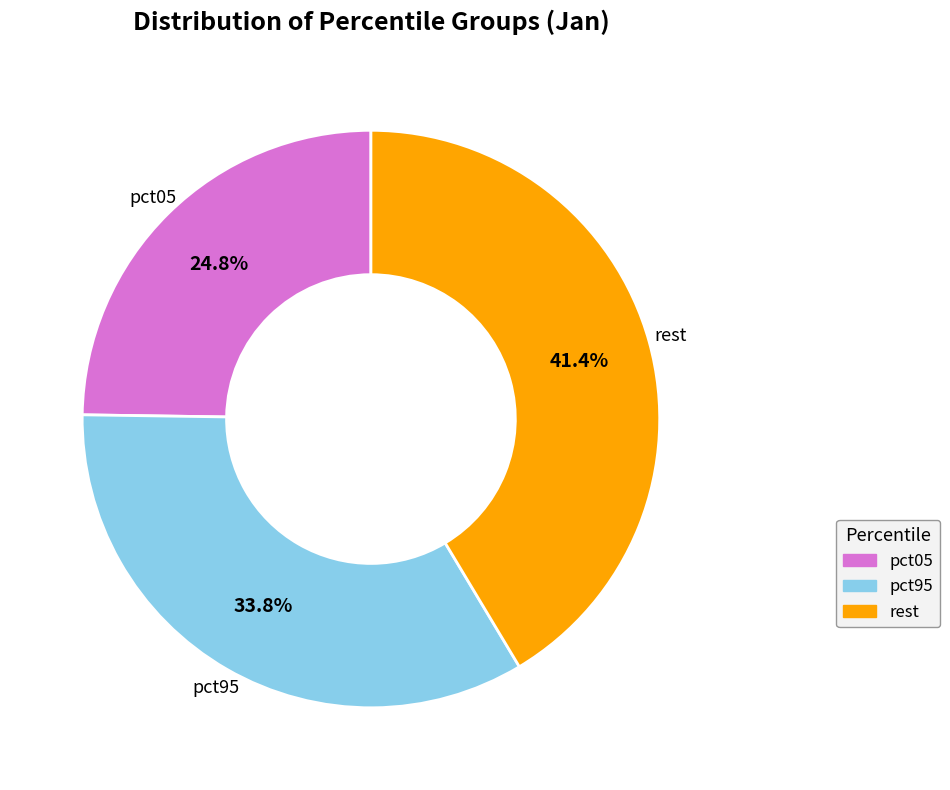

Rank the categories by value from lowest to highest.

pct05, pct95, rest